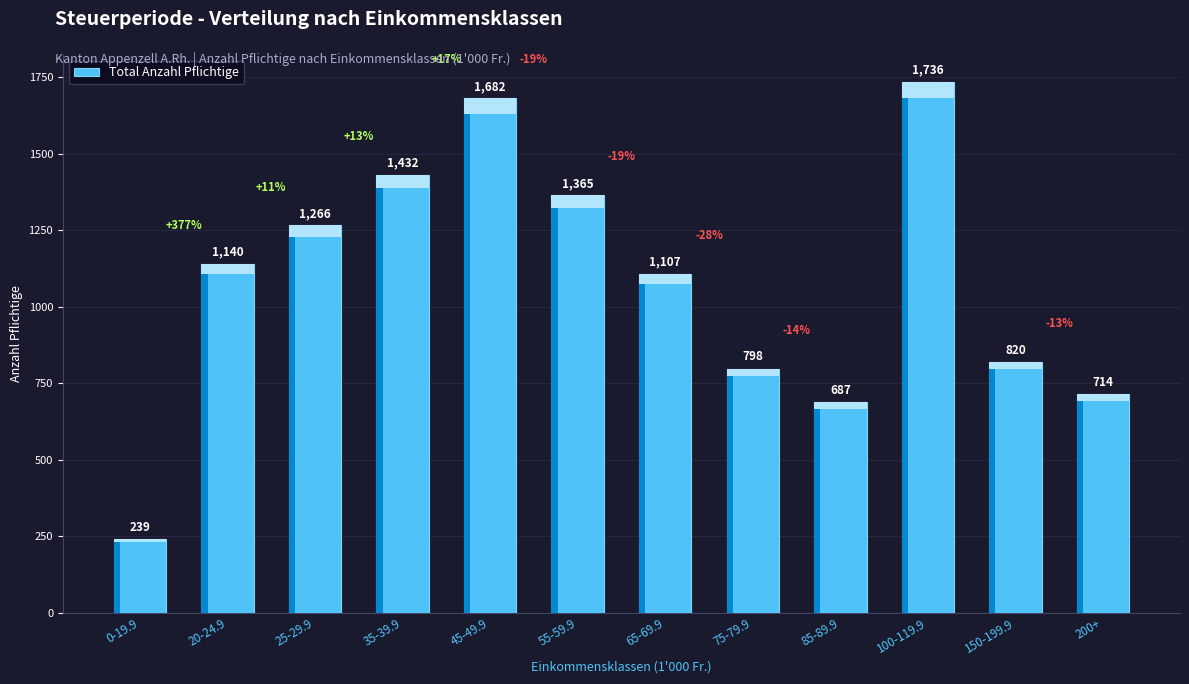

At which label is the value closest to 987?

65-69.9